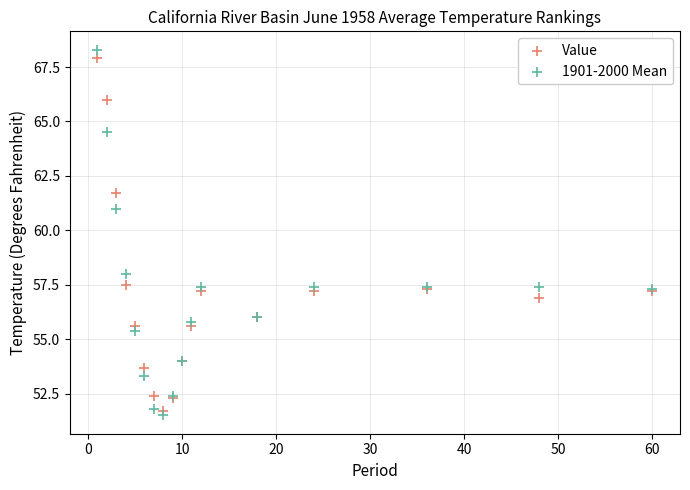

Which series has the largest Y range (max minus min)?

1901-2000 Mean